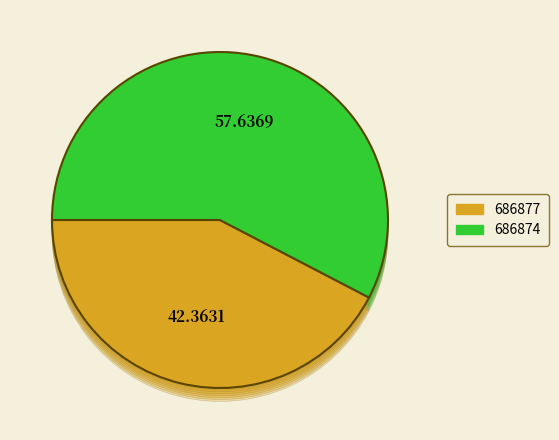

How many slices are in this pie chart?

2